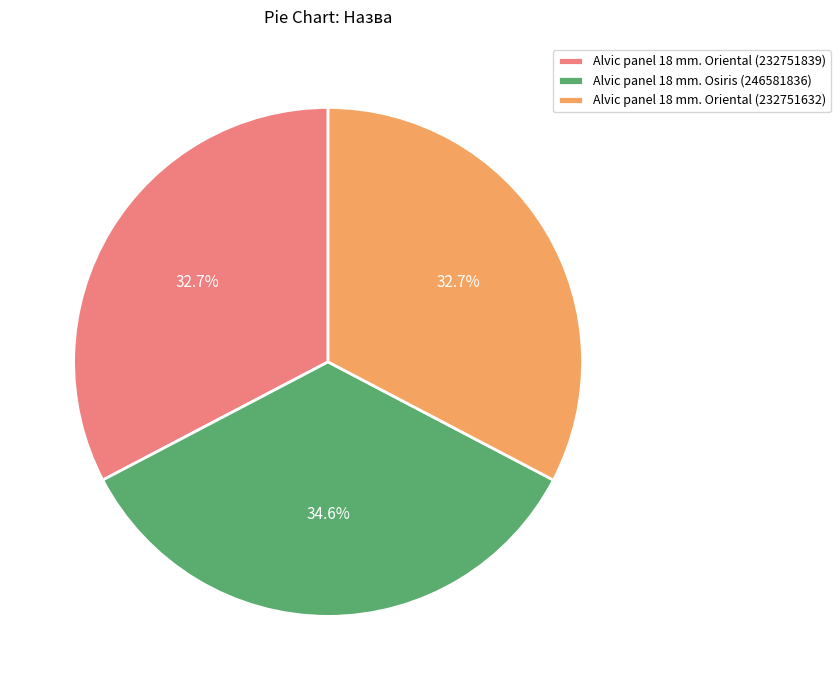

Does Alvic panel 18 mm. Osiris (246581836) represent more than half of the total?

No